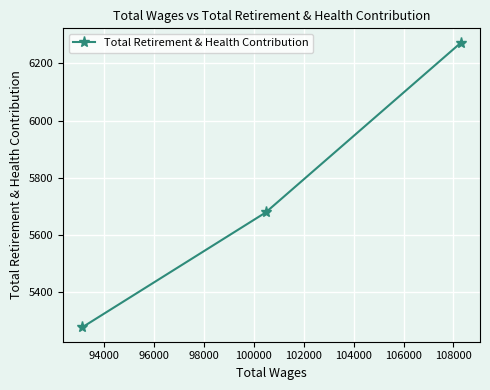

What is the sum of all values?

17229